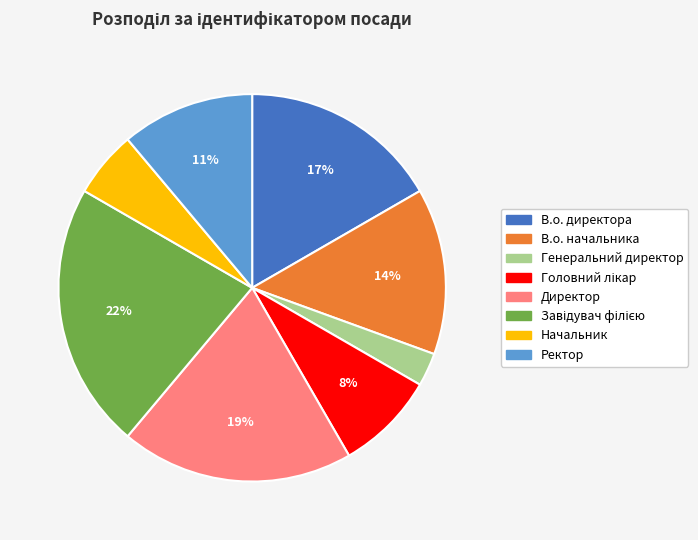

What is the smallest slice in the pie chart?

Генеральний директор